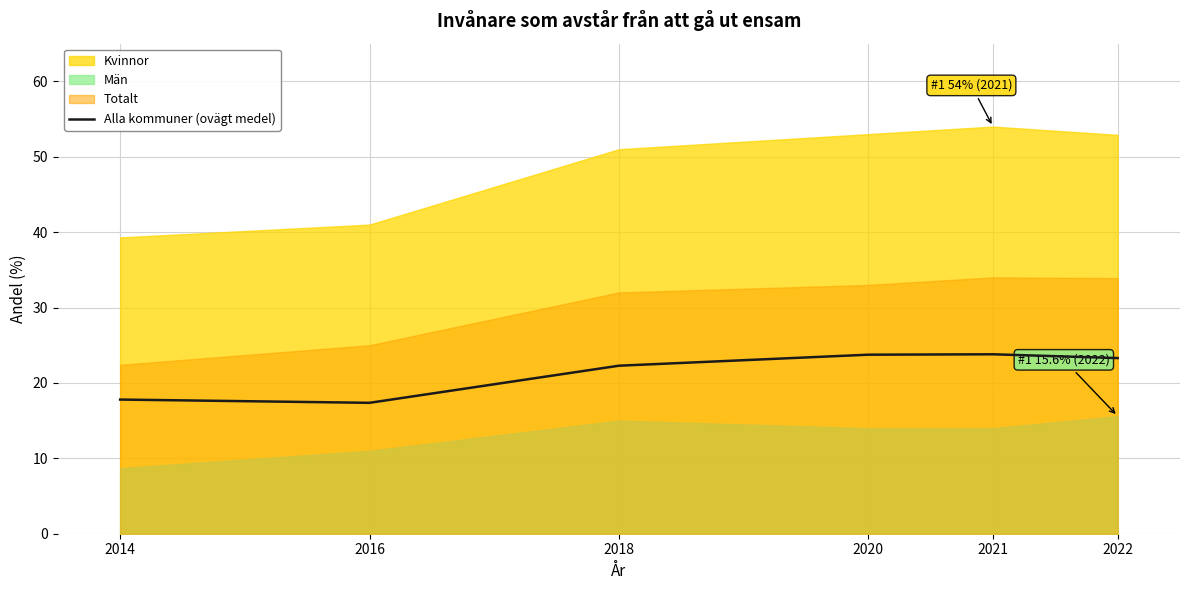

True or false: Alla kommuner (ovägt medel) has a value of 17.4 at 2016.

True